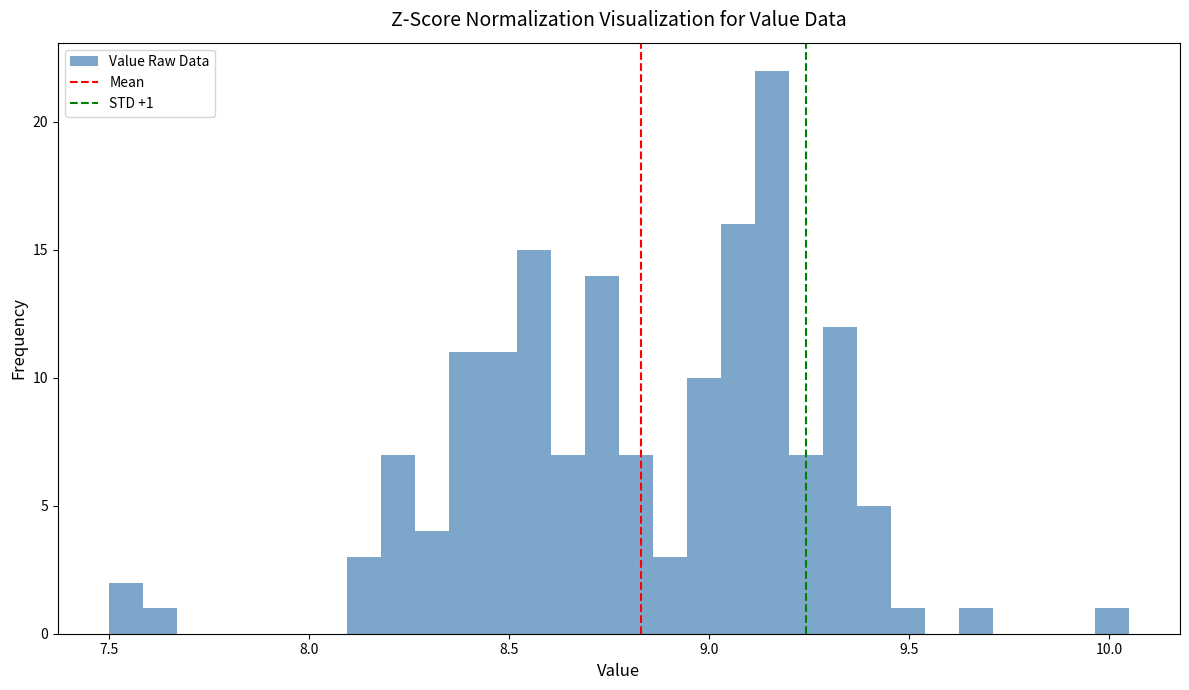

Around what value on the x-axis is the tallest bar? Give the approximate position of its centre, as read against the axis.

9.15